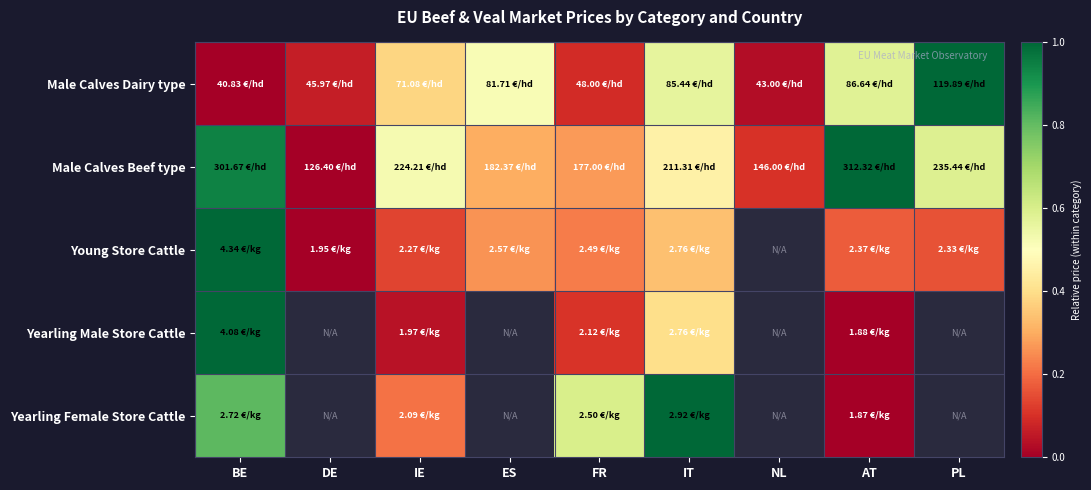

At which category is the sum across all series the highest?

BE